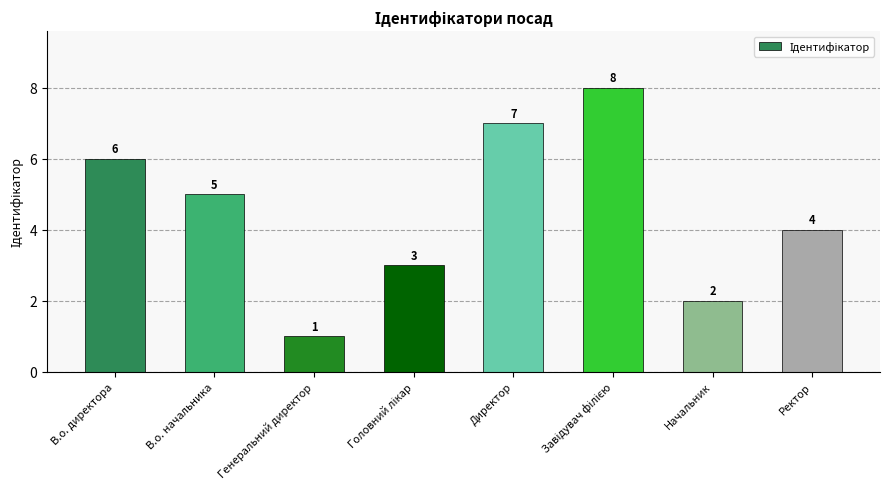

What is the sum of all values?

36